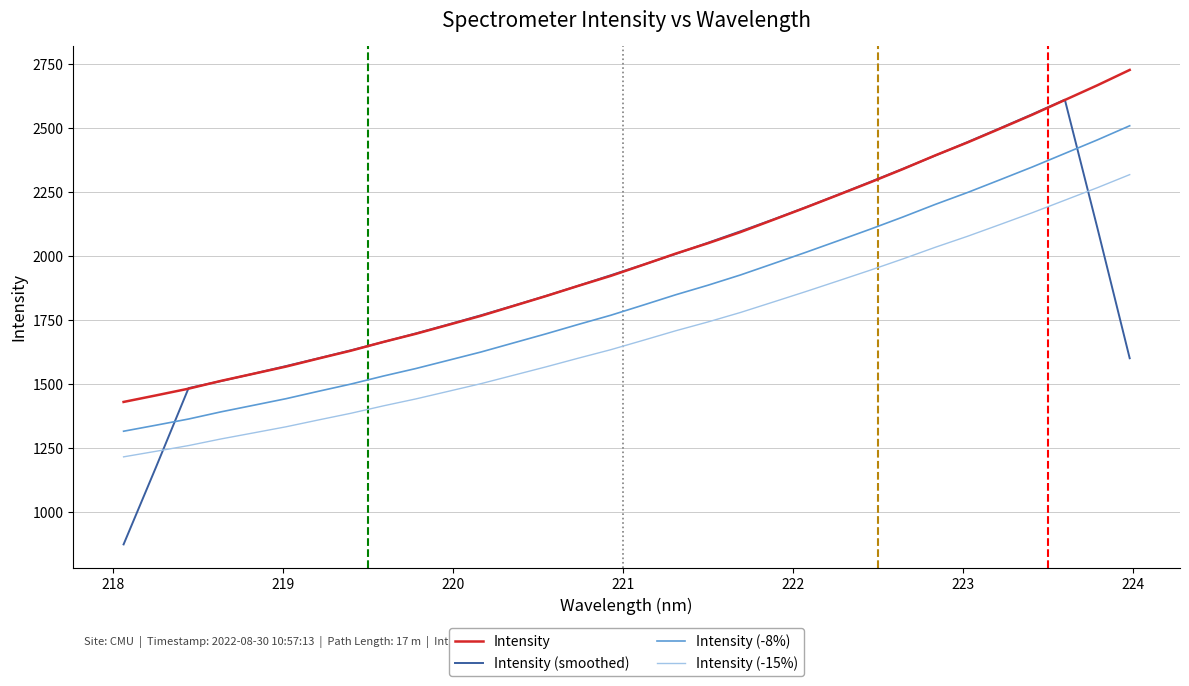

List the series in order of their overall mean, lowest first.

Intensity (-15%), Intensity (-8%), Intensity (smoothed), Intensity